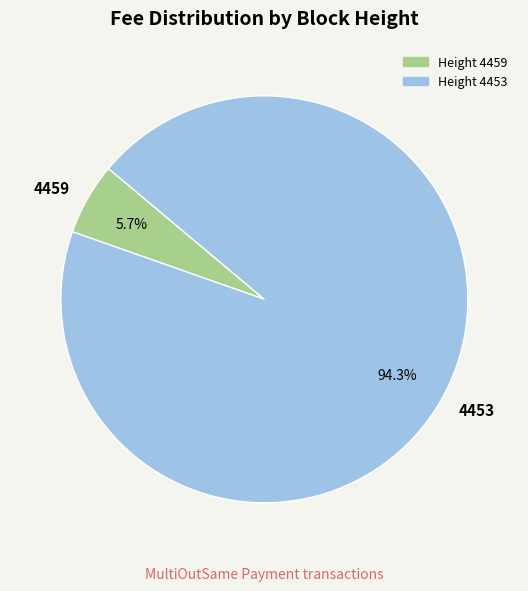

To the nearest percent, what is the difference between the largest and smallest slice percentages?

89%